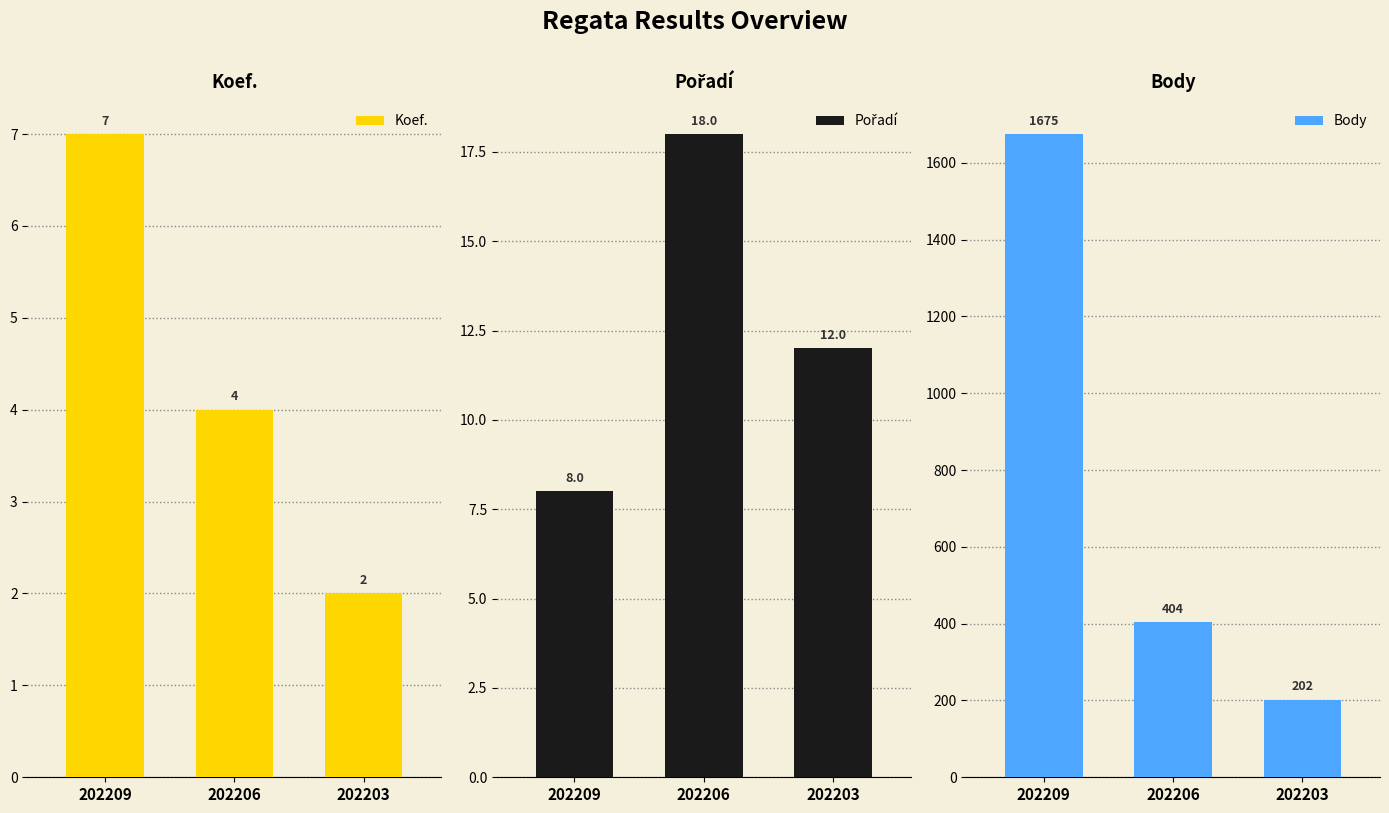

What is the sum of all Body values?

2281